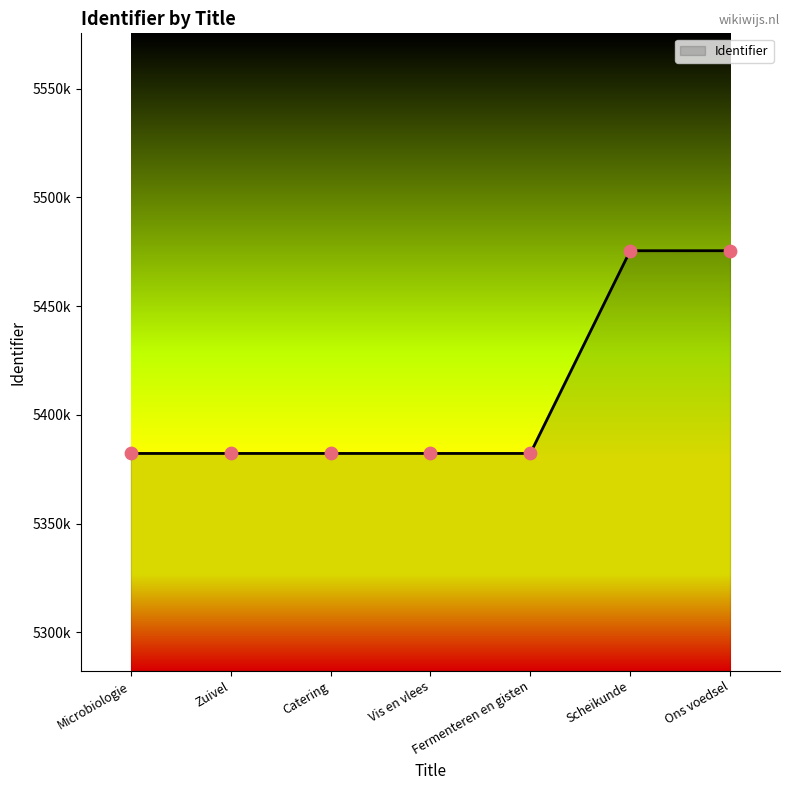

What is the ratio of the value at Catering to the value at Ons voedsel?

1.0